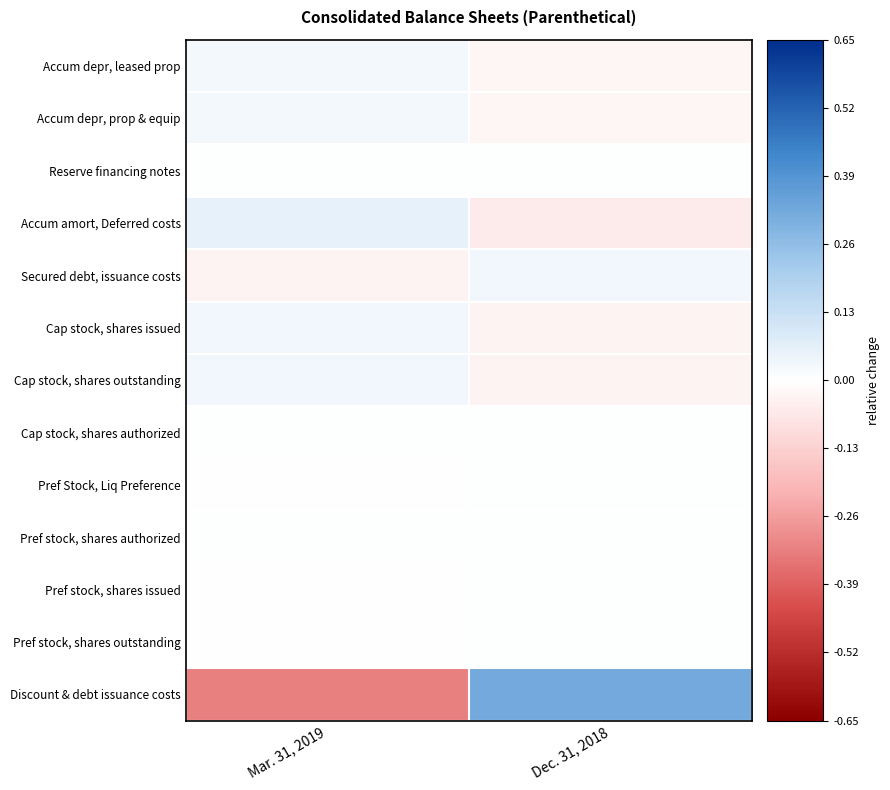

Which series changed the most between Mar. 31, 2019 and Dec. 31, 2018?

Discount & debt issuance costs